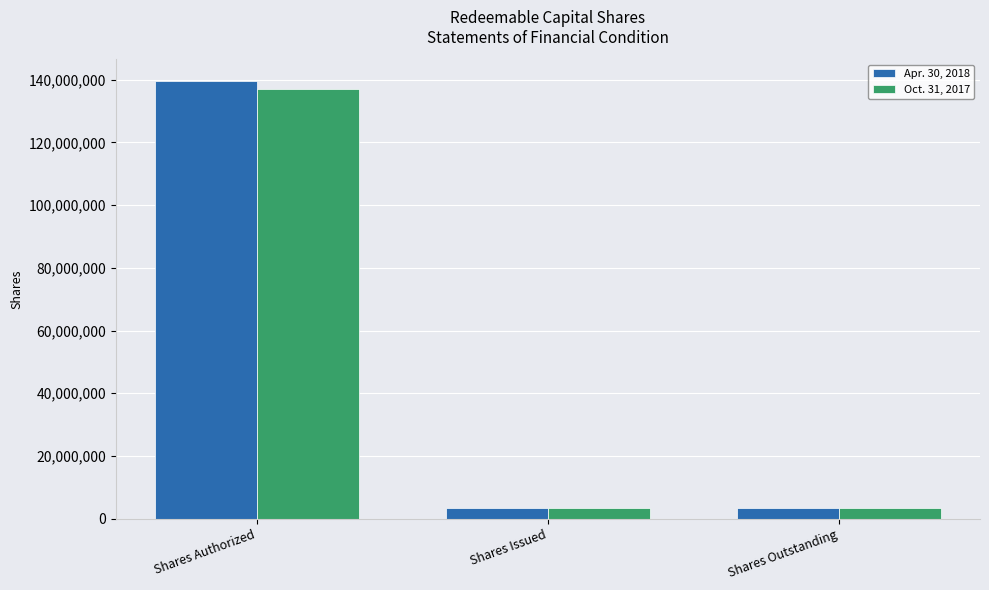

Is the value of Oct. 31, 2017 at Shares Authorized greater than the value of Apr. 30, 2018 at Shares Outstanding?

Yes